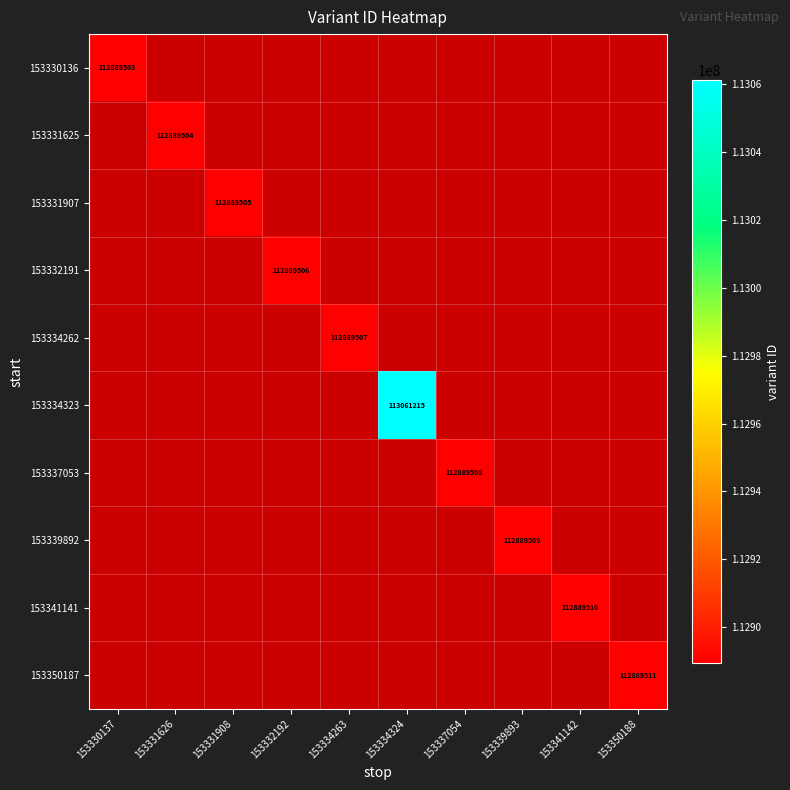

Between 153334324 and 153331626, which is larger?

153331626